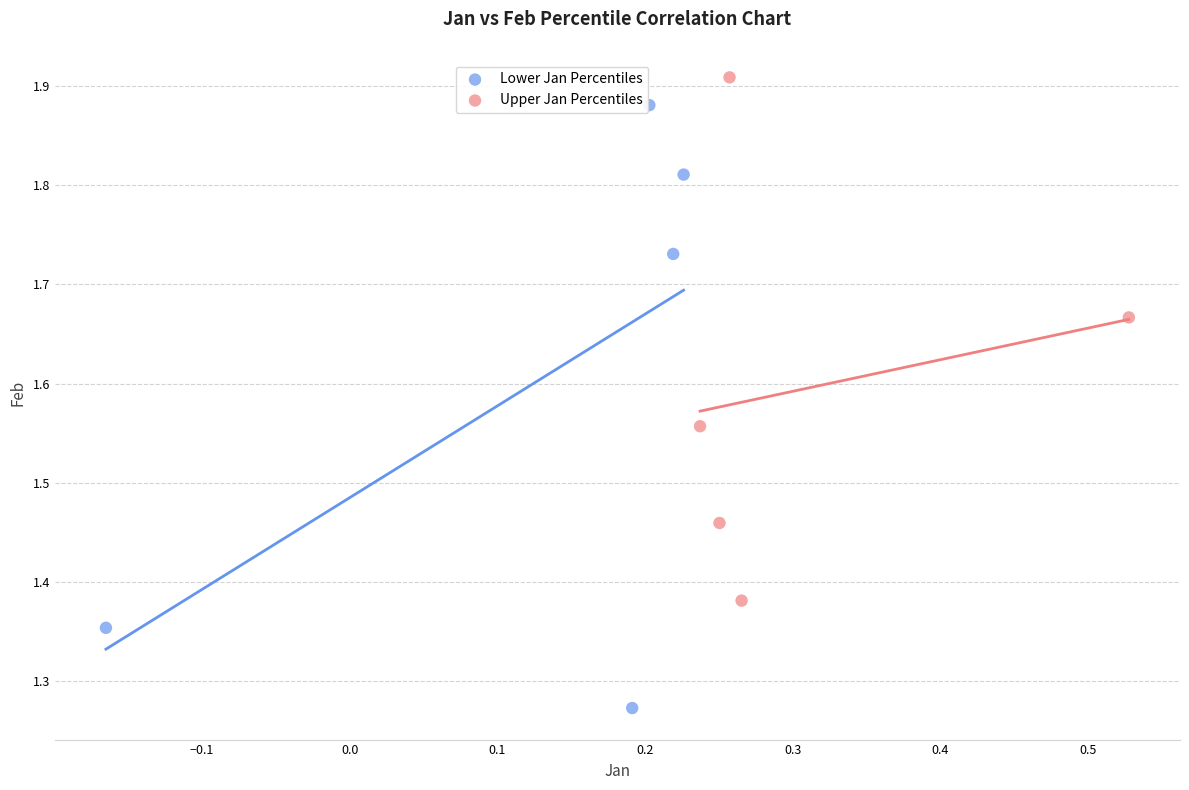

Which series contains the lowest Y value?

Lower Jan Percentiles